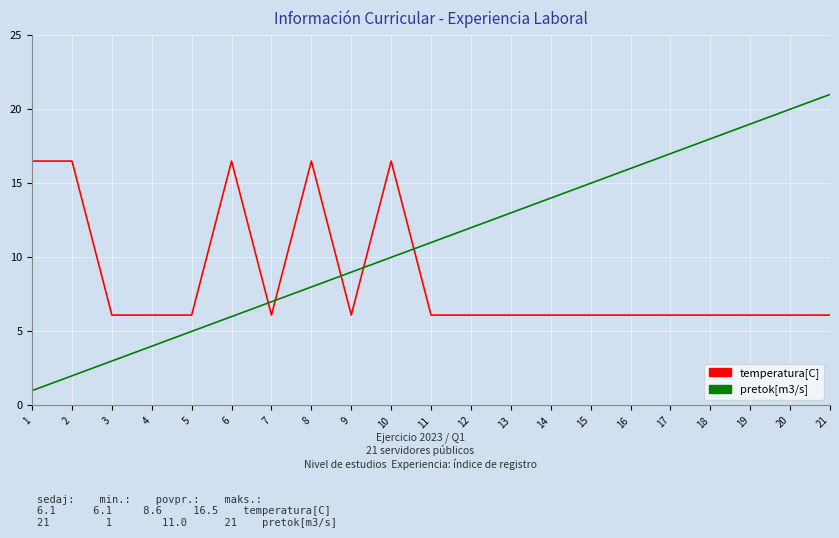

What is the greatest value displayed?

21.0